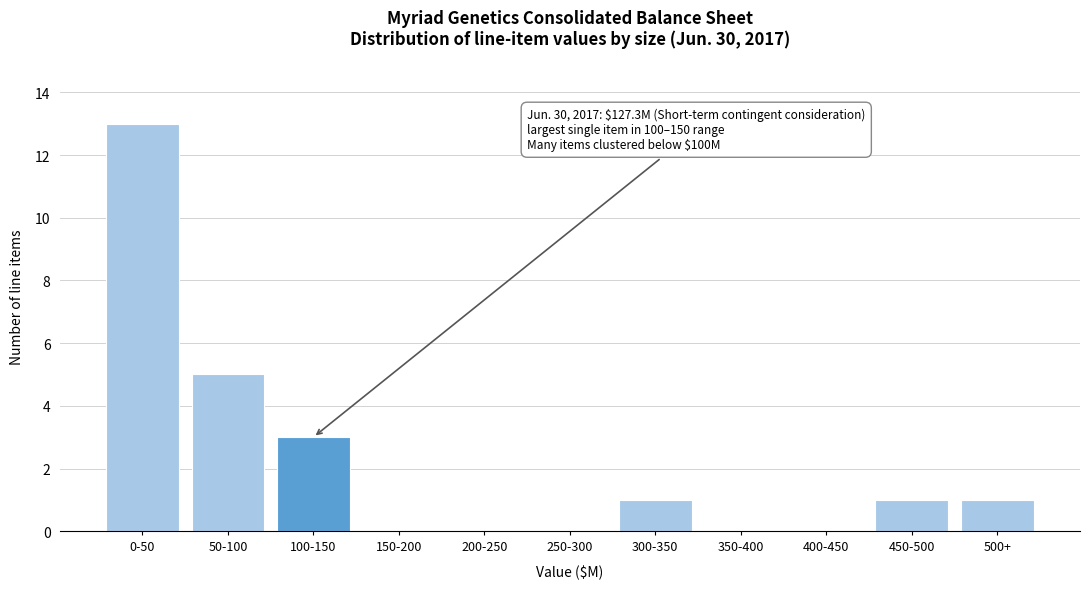

Reading right to left, what are all the values shown in this chart?

500+=1	450-500=1	400-450=0	350-400=0	300-350=1	250-300=0	200-250=0	150-200=0	100-150=3	50-100=5	0-50=13